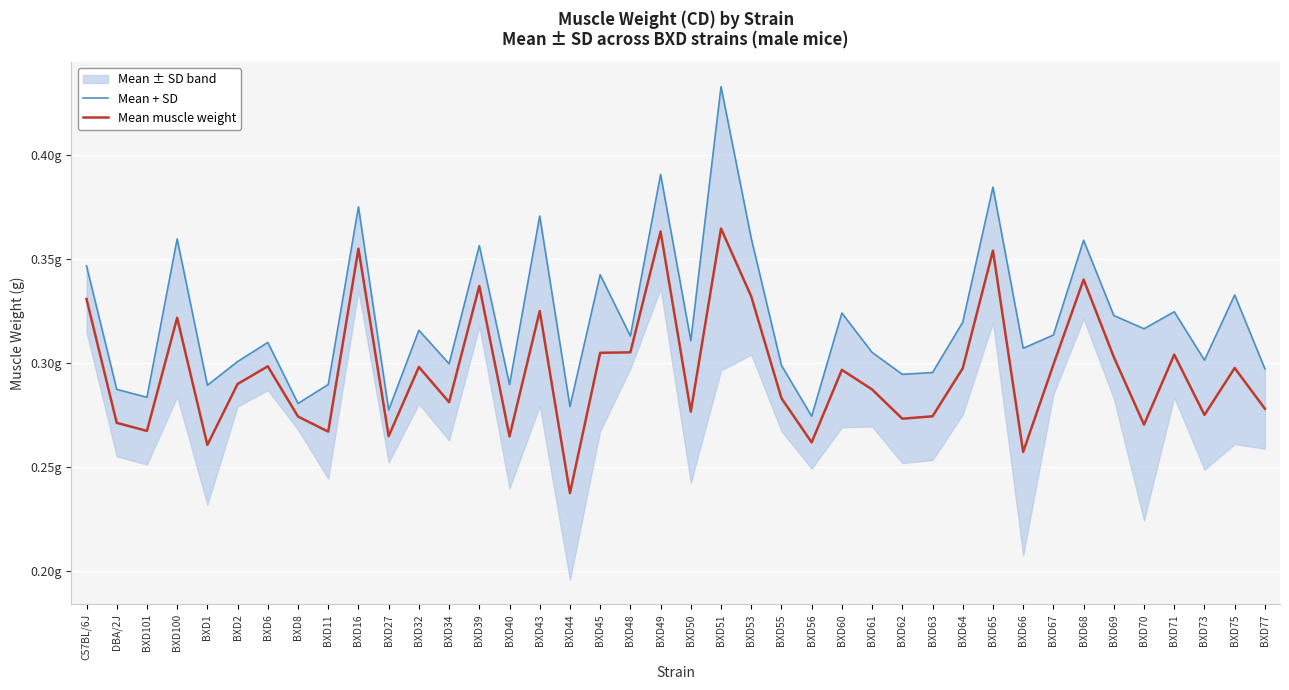

Between BXD16 and BXD48, which series saw the biggest shift?

Mean + SD